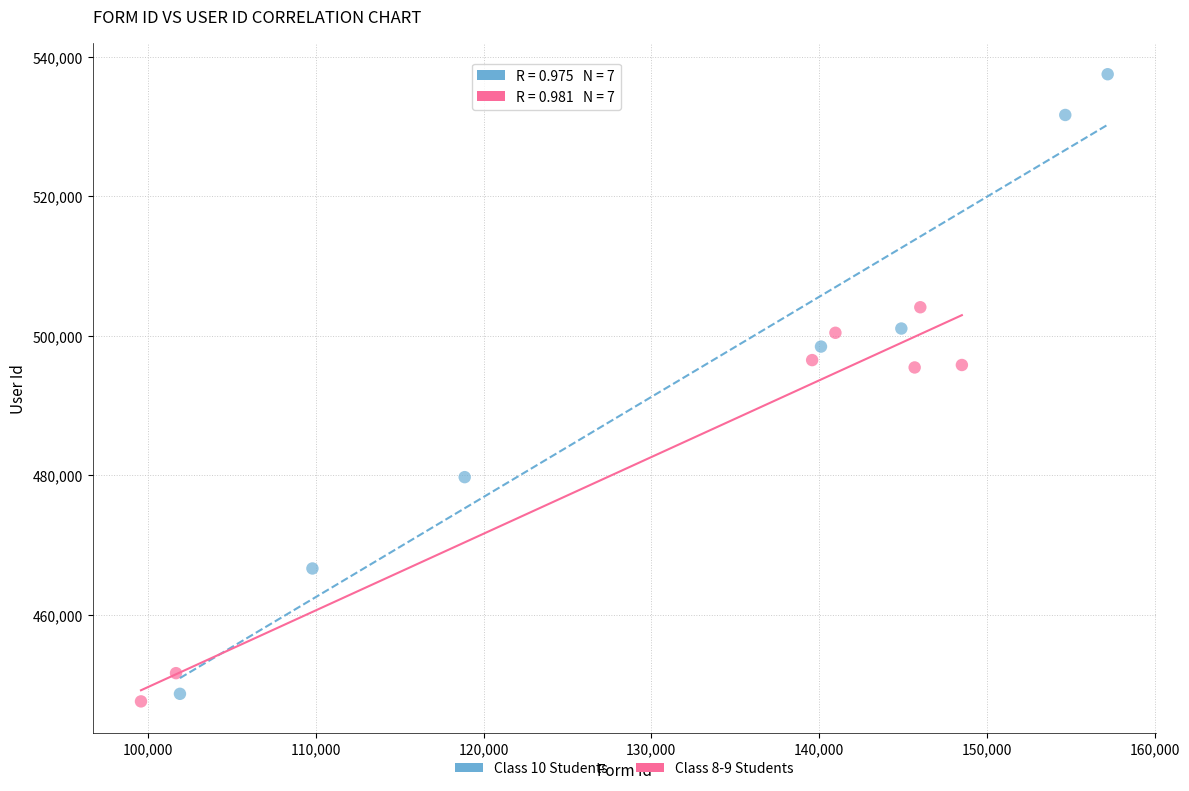

Which series contains the highest Y value?

Class 10 Students